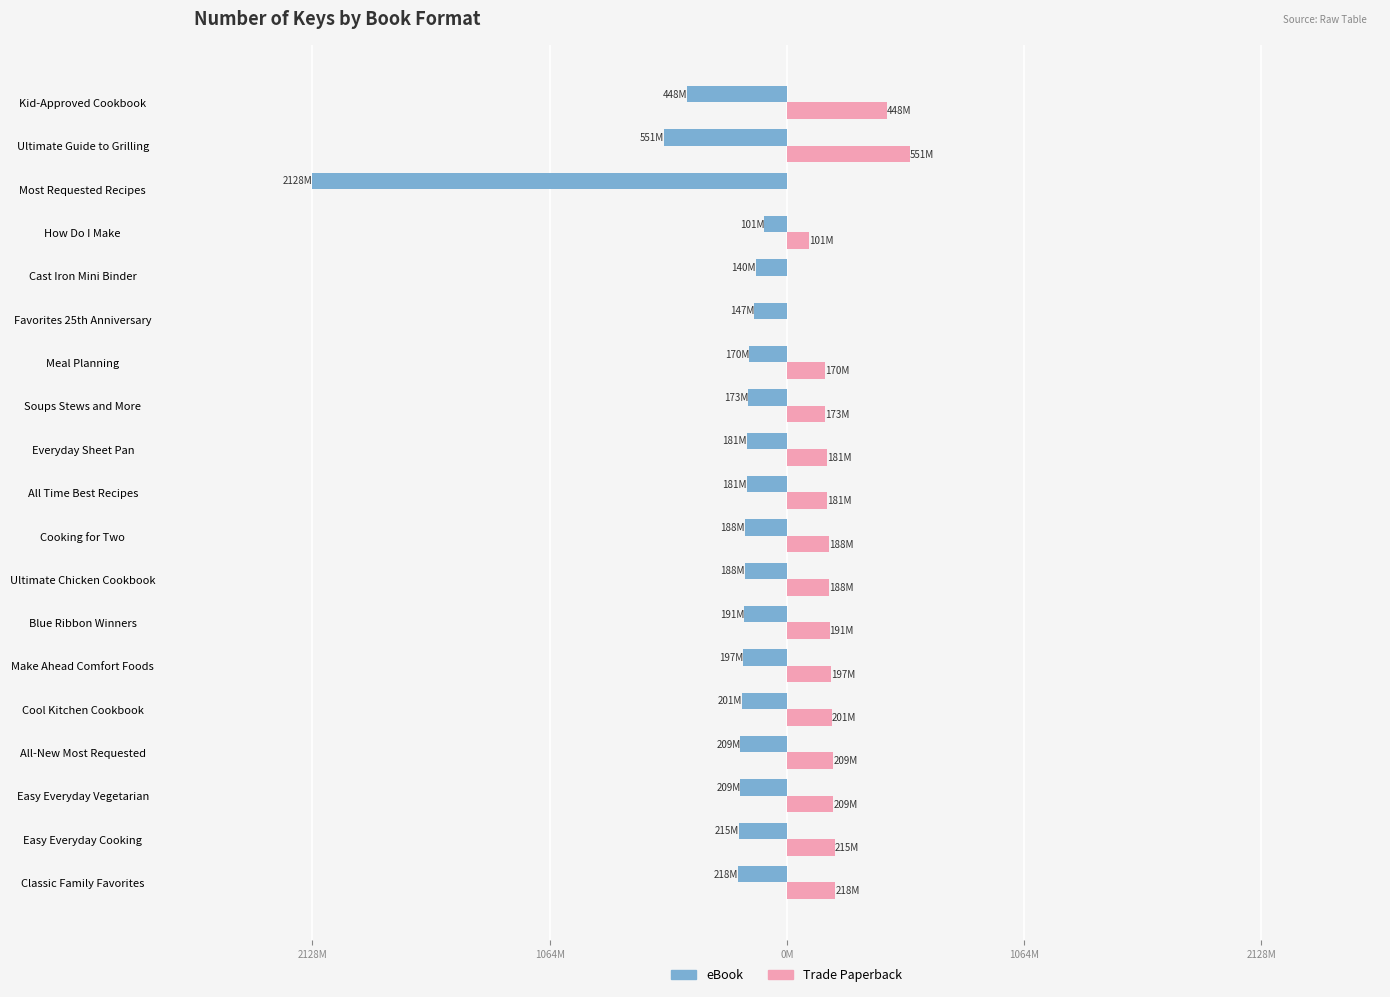

What is the sum of all eBook values?

-6034.6